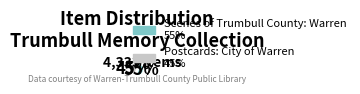

Which category accounts for the majority?

Scenes of Trumbull County: Warren